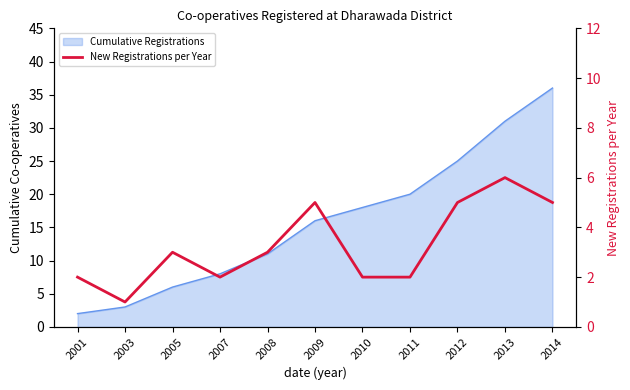

What is the sum of all values?

36